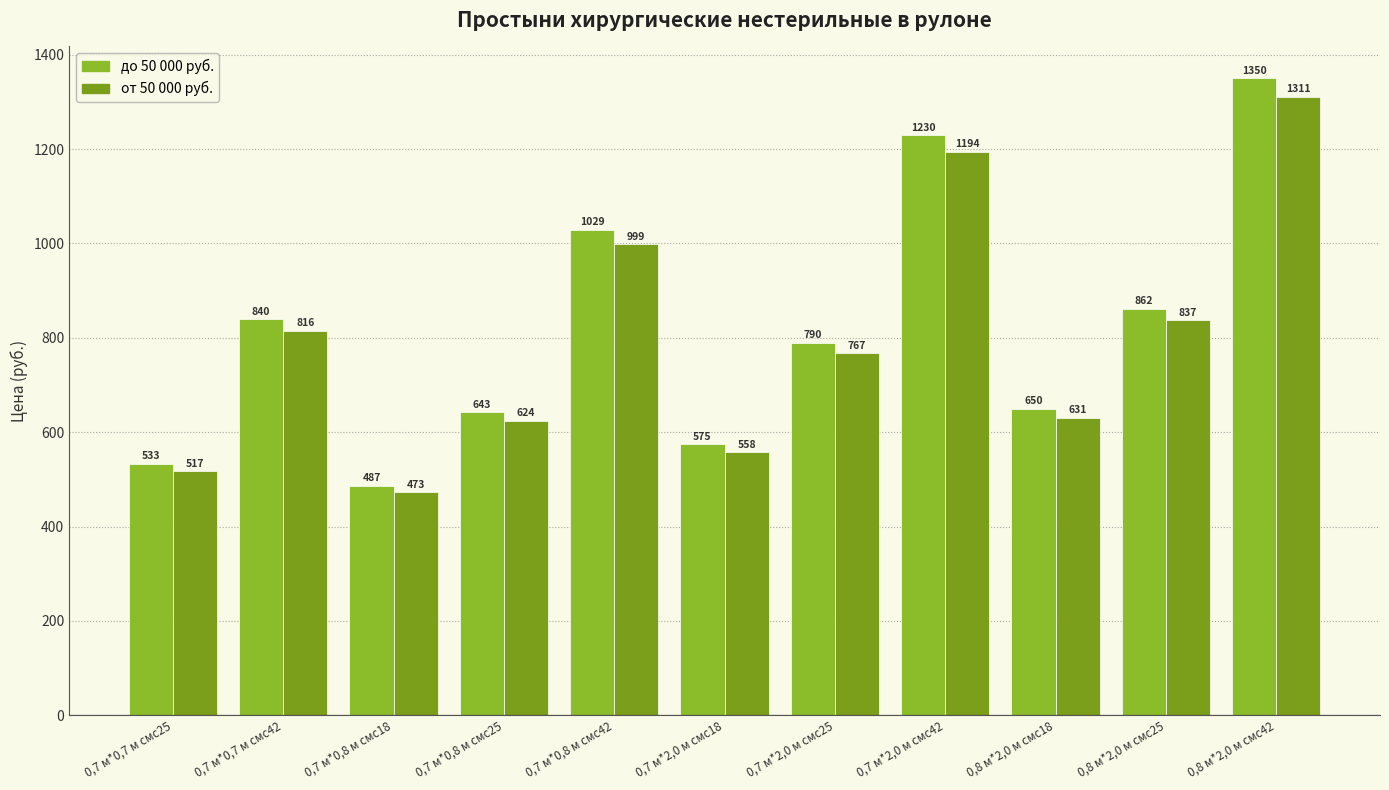

Does the chart contain stacked bars?

No